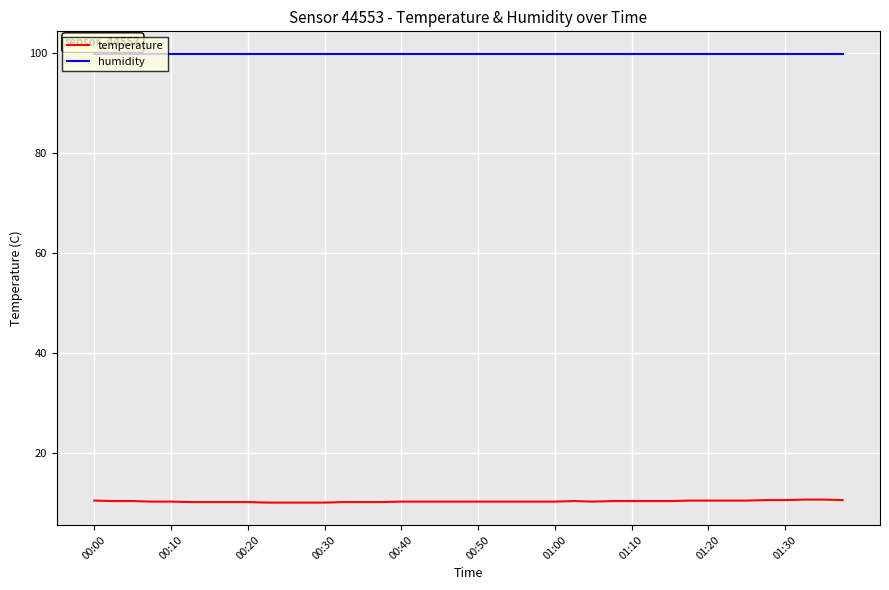

Which series has the largest total across all categories?

humidity